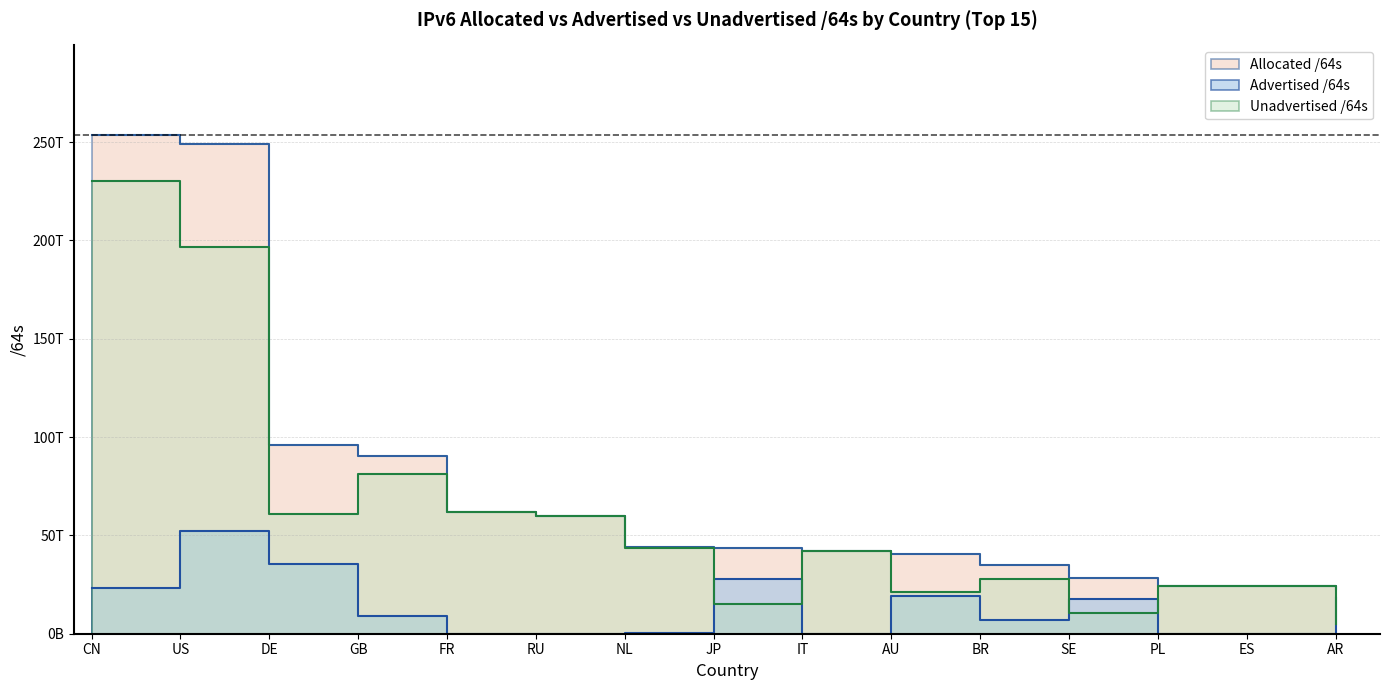

At which category is the sum across all series the highest?

CN